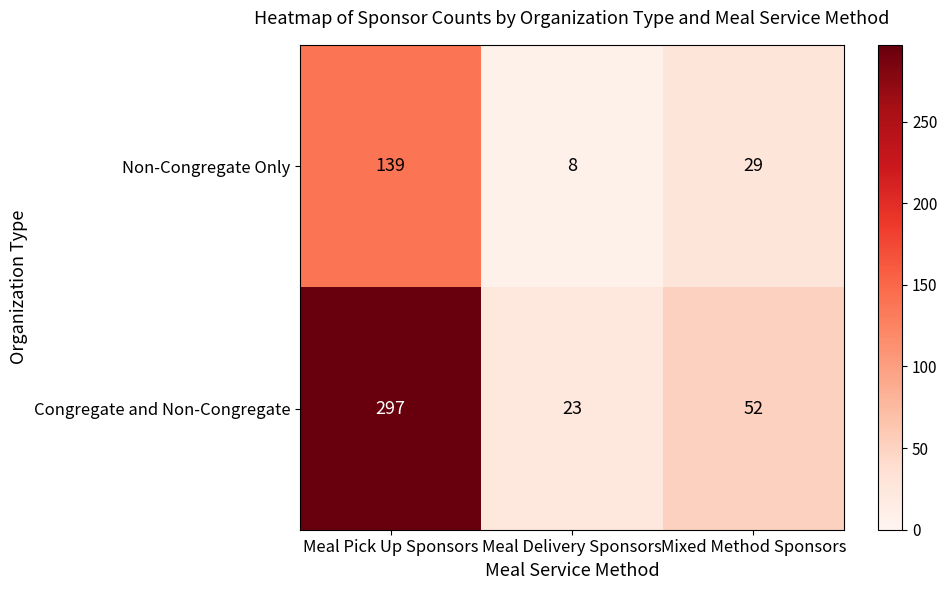

What is the sum of the Congregate and Non-Congregate values at Mixed Method Sponsors and Meal Delivery Sponsors?

75